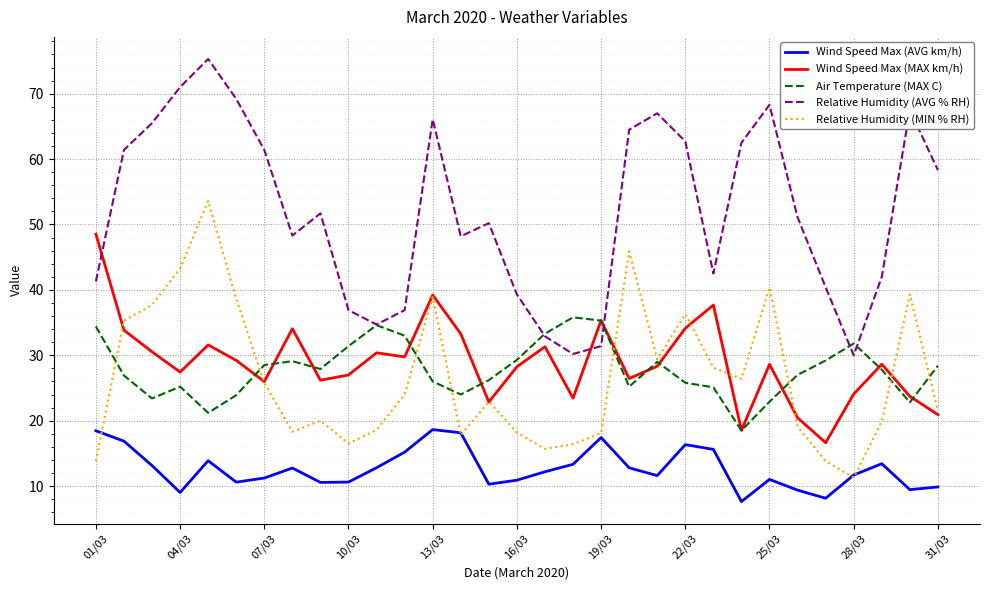

Which series has the largest total across all categories?

Relative Humidity (AVG % RH)